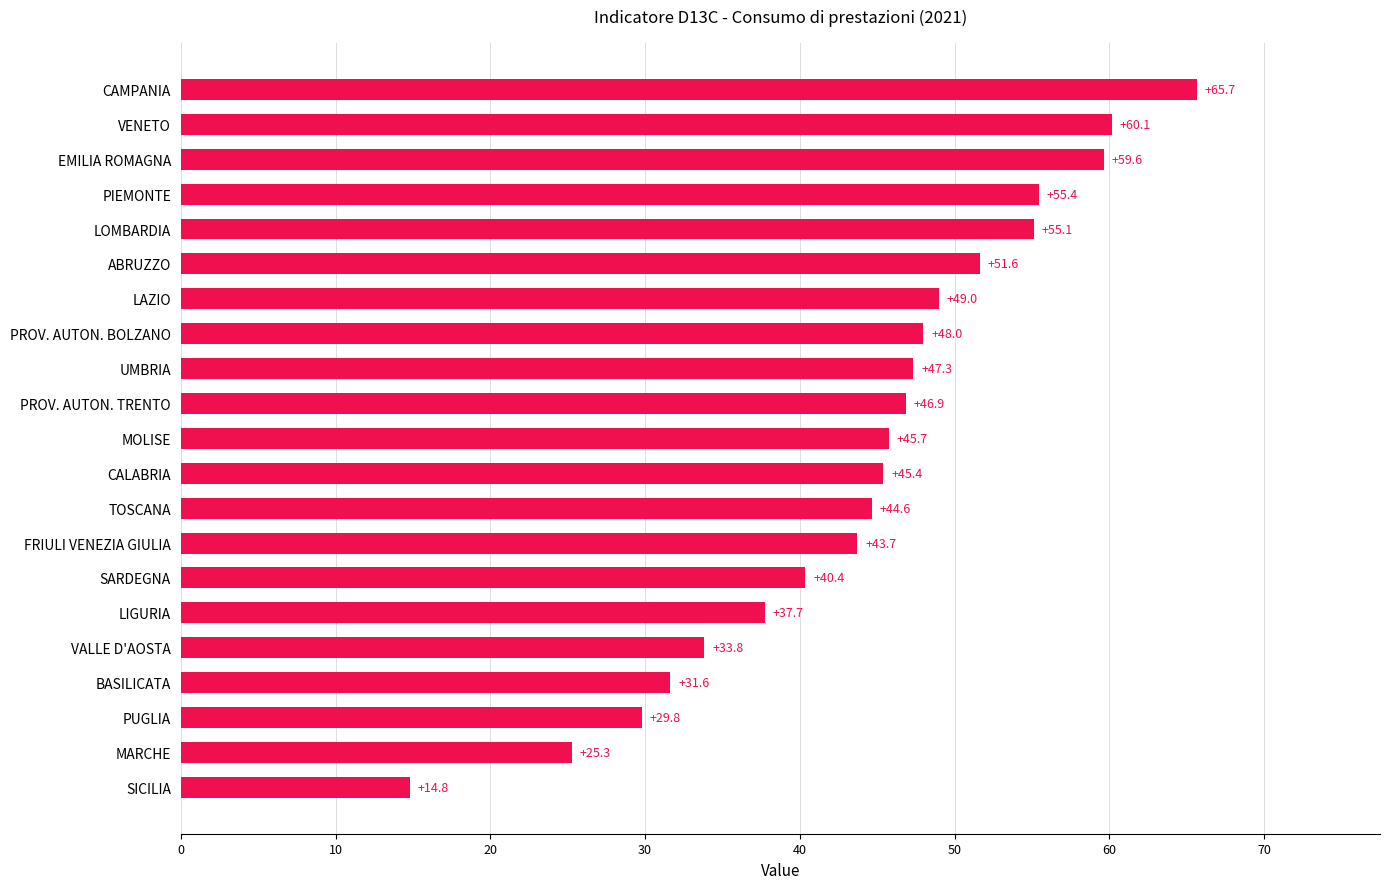

Where is the data nearest to the value 40?

SARDEGNA